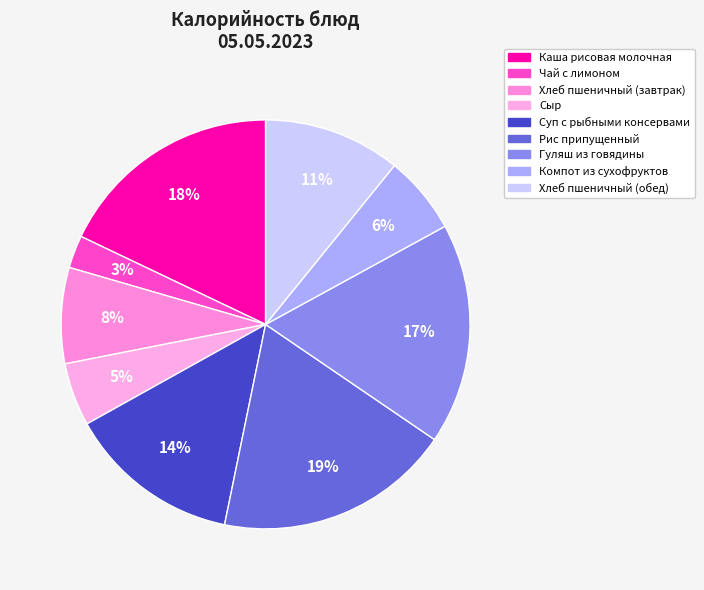

What percentage is NOT represented by Суп с рыбными консервами?

86.3%